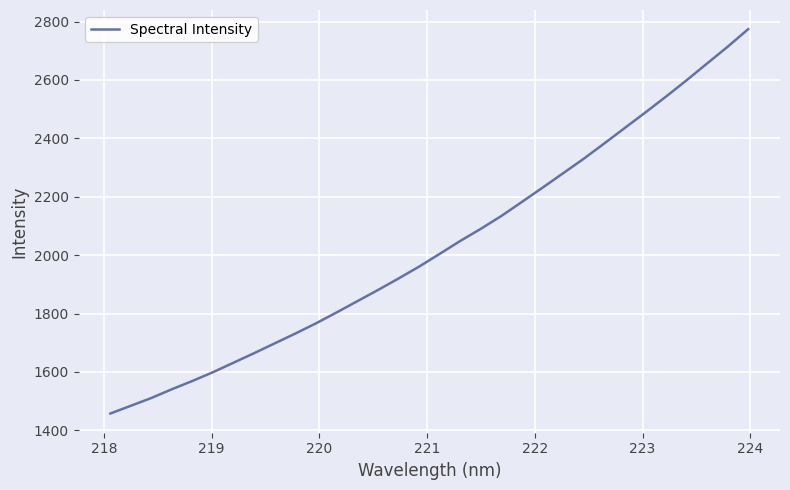

What is the average value?

2029.9